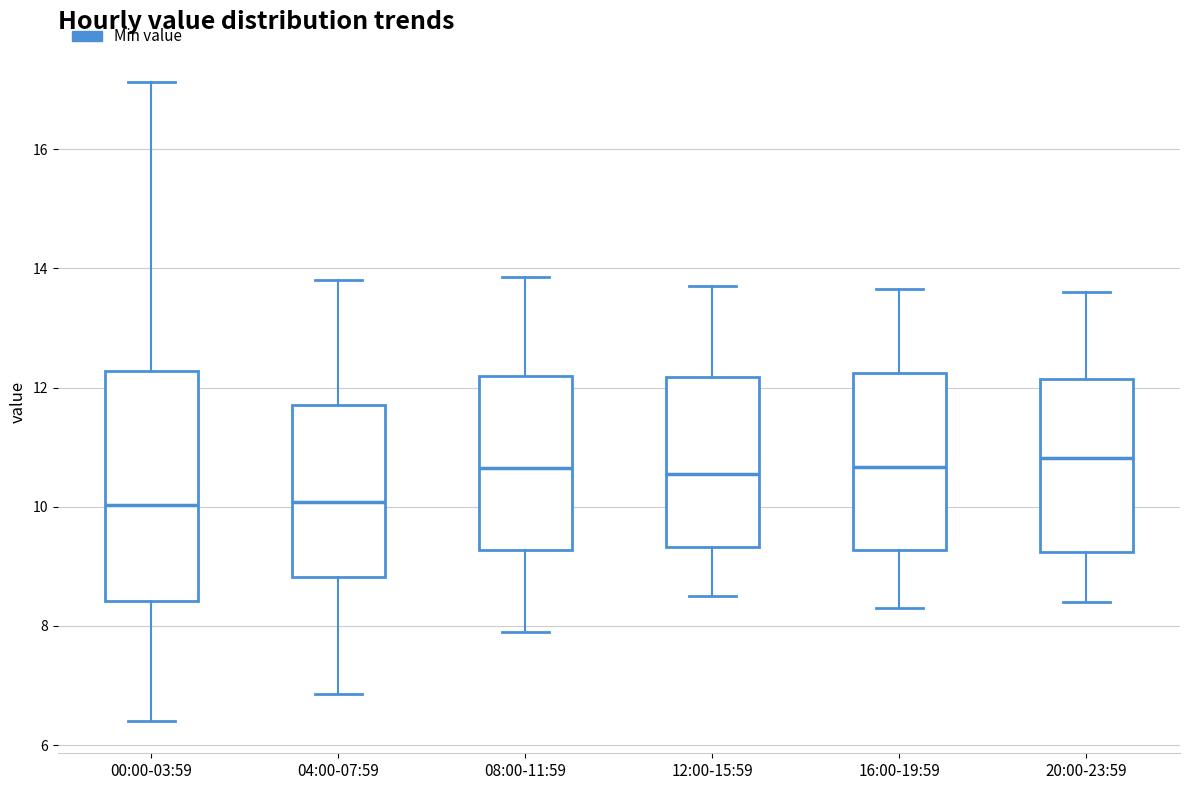

Comparing the boxes themselves (not the whiskers), which one is the tallest?

00:00-03:59